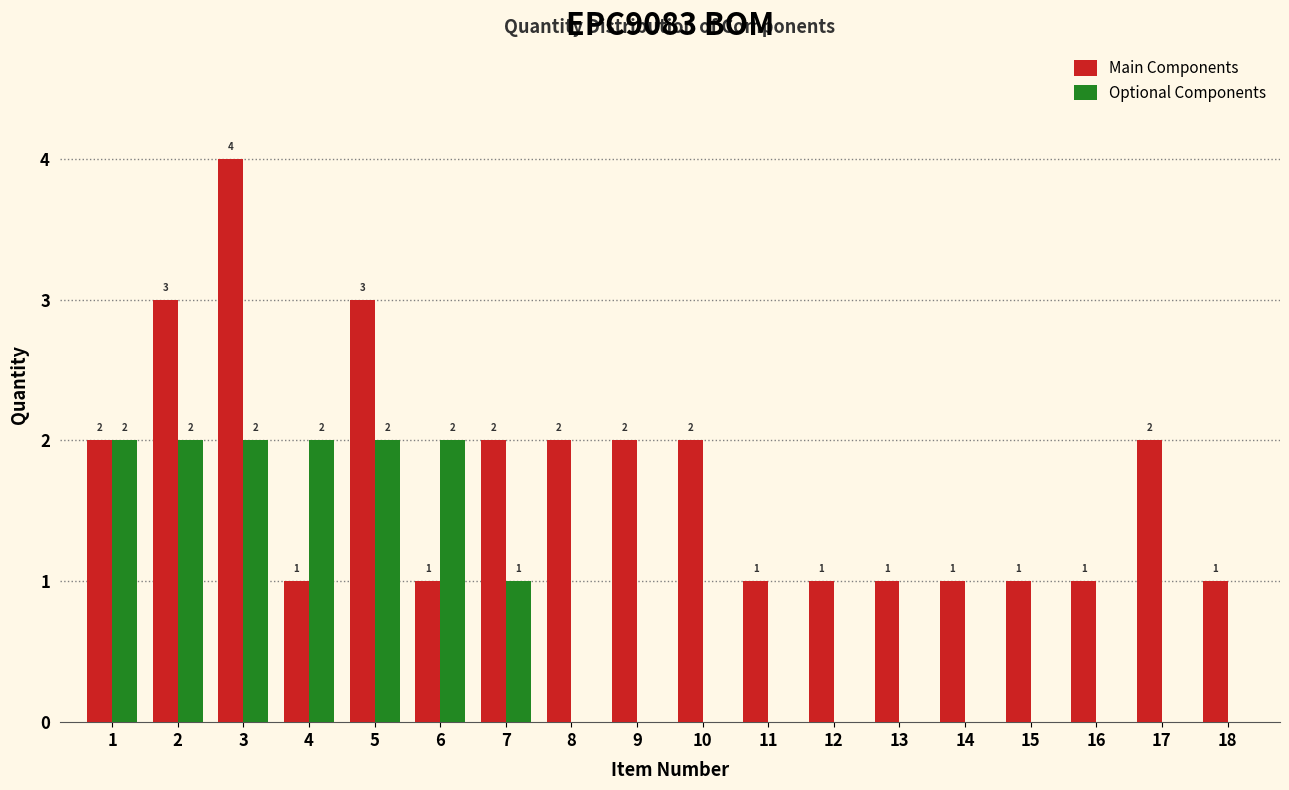

Reading left to right, extract all data points from this chart.

Main Components: 1=2	2=3	3=4	4=1	5=3	6=1	7=2	8=2	9=2	10=2	11=1	12=1	13=1	14=1	15=1	16=1	17=2	18=1
Optional Components: 1=2	2=2	3=2	4=2	5=2	6=2	7=1	8=0	9=0	10=0	11=0	12=0	13=0	14=0	15=0	16=0	17=0	18=0